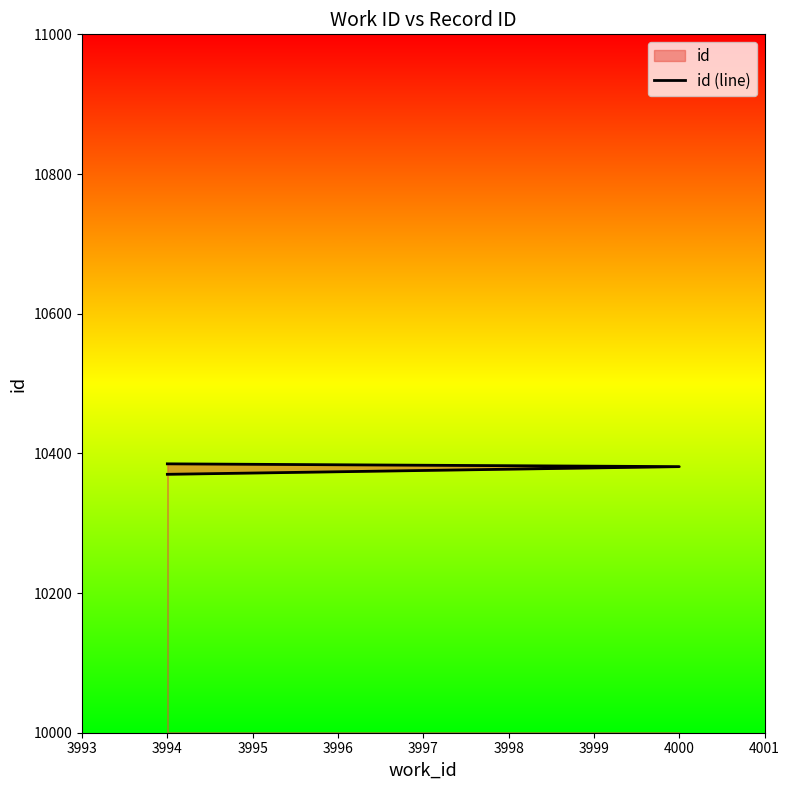

What is the minimum value shown in the chart?

10370